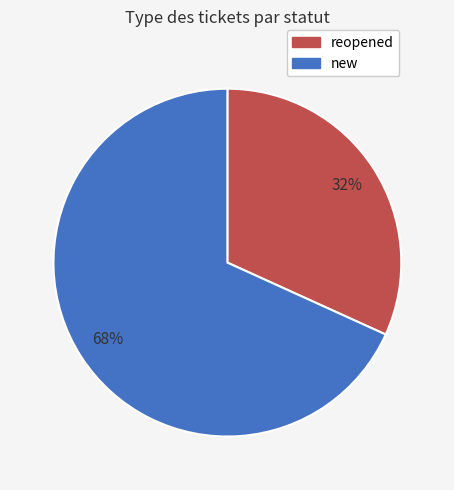

Count the number of slices in the pie.

2